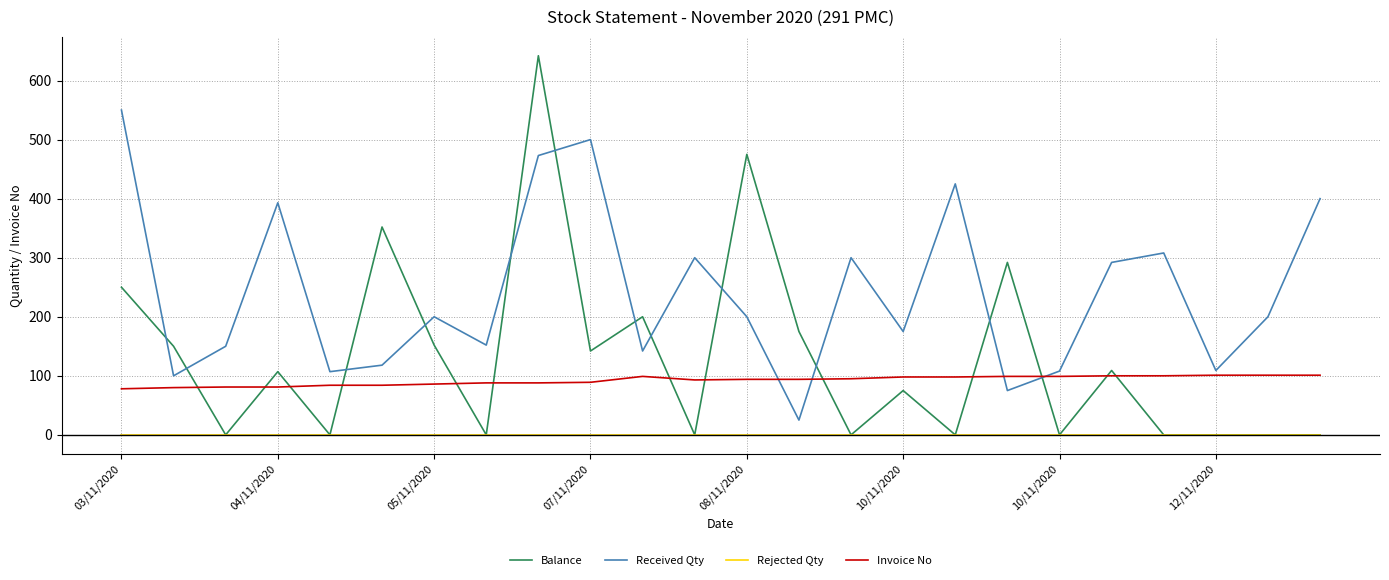

Does the chart display data point markers on the line(s)?

No